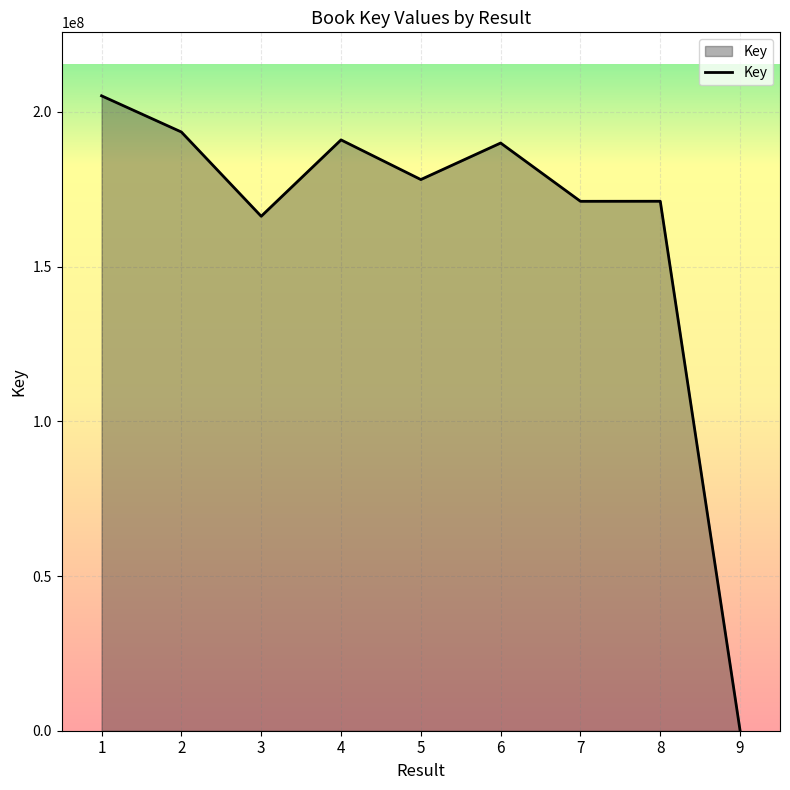

What is the smallest value displayed?

5731